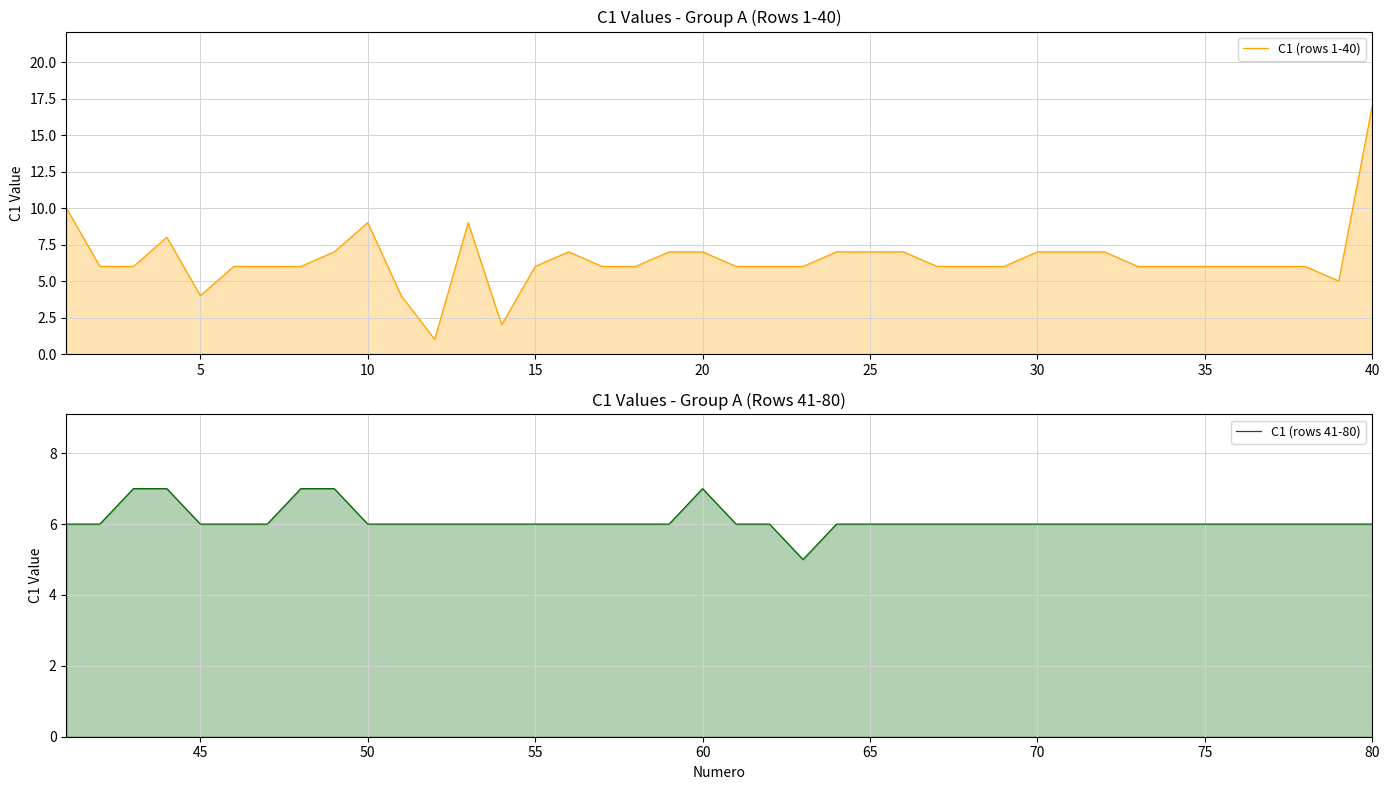

Reading left to right, extract all data points from this chart.

C1 (rows 1-40): 10	6	6	8	4	6	6	6	7	9	4	1	9	2	6	7	6	6	7	7	6	6	6	7	7	7	6	6	6	7	7	7	6	6	6	6	6	6	5	17
C1 (rows 41-80): 6	6	7	7	6	6	6	7	7	6	6	6	6	6	6	6	6	6	6	7	6	6	5	6	6	6	6	6	6	6	6	6	6	6	6	6	6	6	6	6